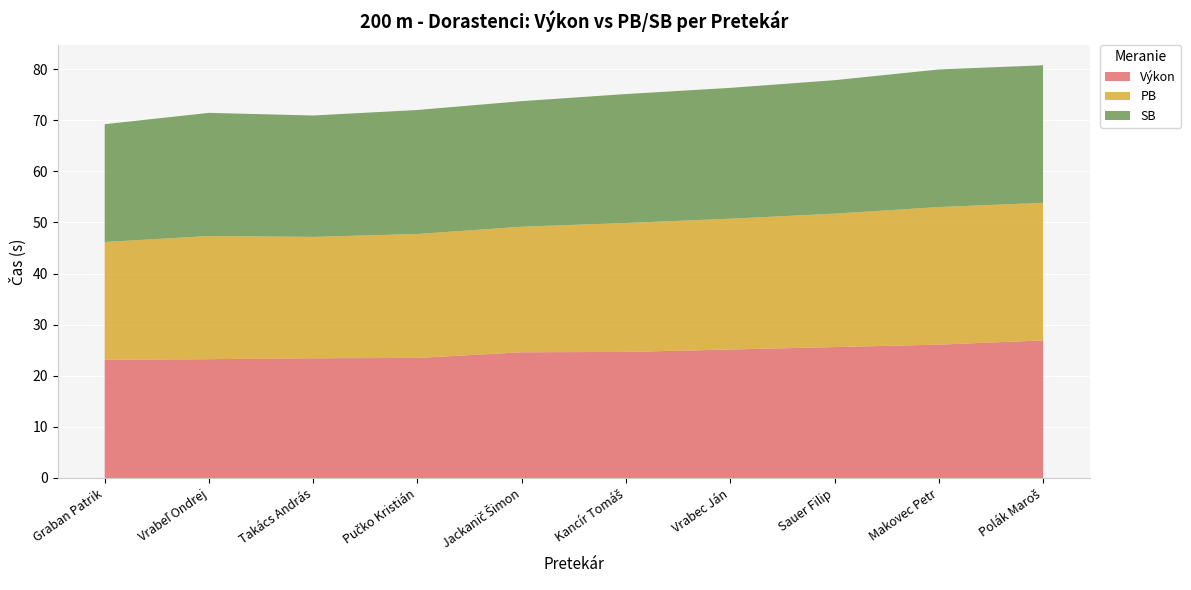

Reading left to right, what are all the values shown in this chart?

Výkon: 23.1	23.2	23.4	23.5	24.6	24.7	25.1	25.6	26.1	26.9
PB: 23.1	24.1	23.8	24.3	24.6	25.2	25.6	26.1	26.9	26.9
SB: 23.1	24.1	23.8	24.3	24.6	25.2	25.6	26.1	26.9	26.9